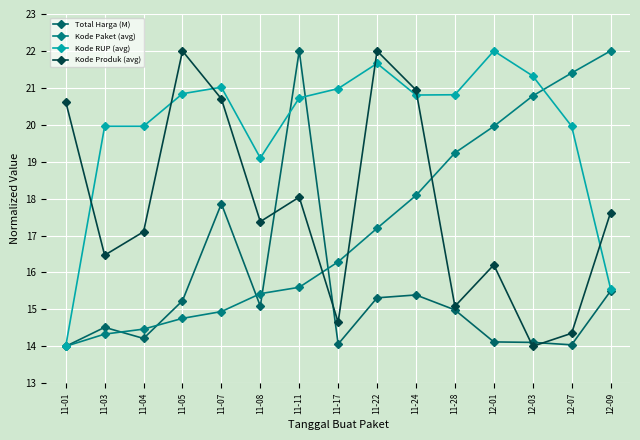

Which has a higher value, 12-01 or 11-04?

11-04